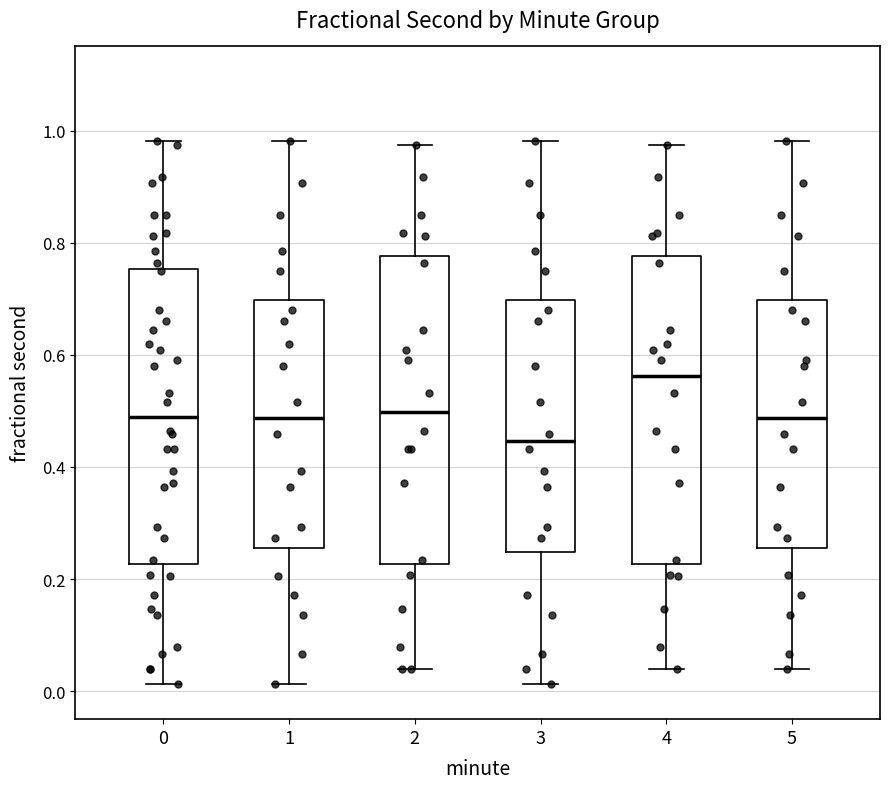

Which box has the highest median line?

4